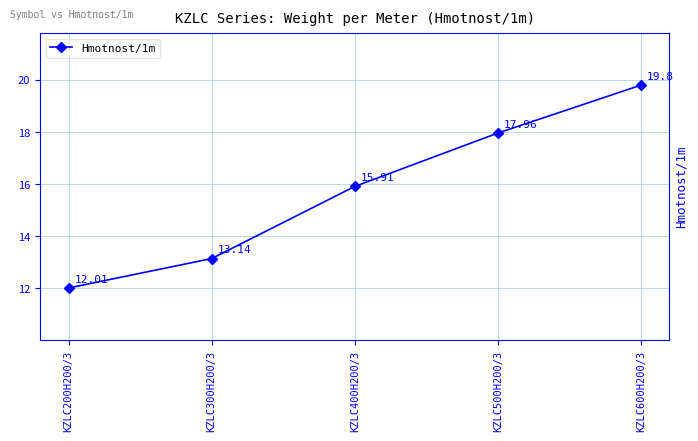

The value at KZLC200H200/3 is 12.0. True or false?

True